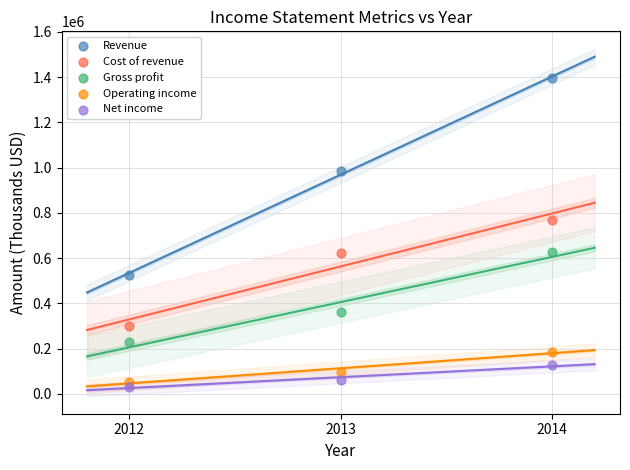

What are all the series names shown in the legend?

Revenue, Cost of revenue, Gross profit, Operating income, Net income